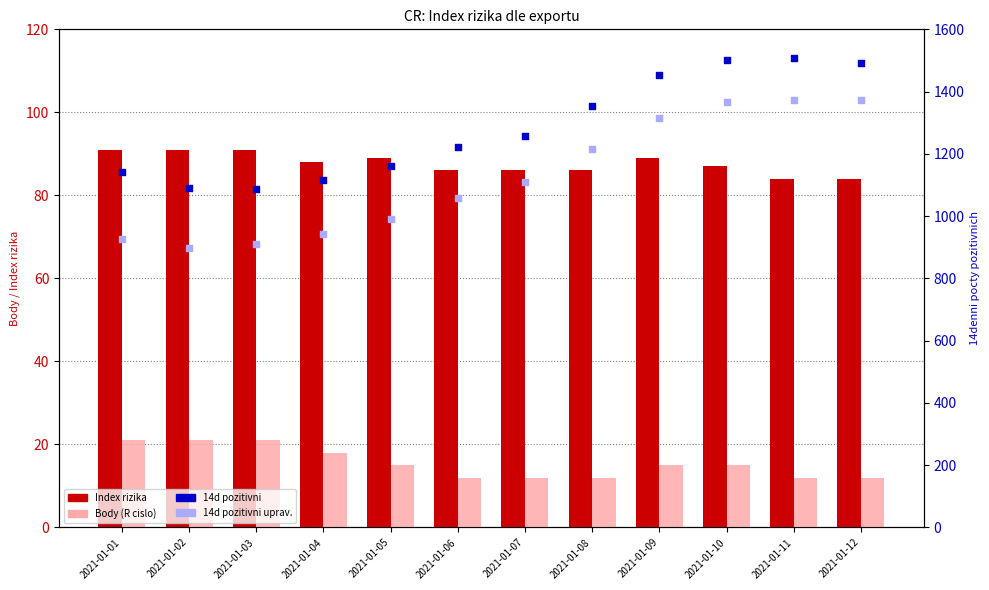

What are all the series names shown in the legend?

Index rizika, Body (R cislo), 14d pozitivni, 14d pozitivni uprav.